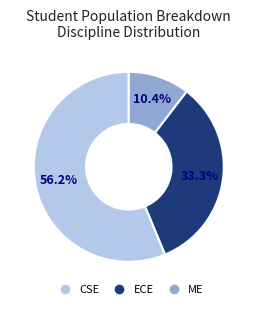

How many segments does this pie chart have?

3